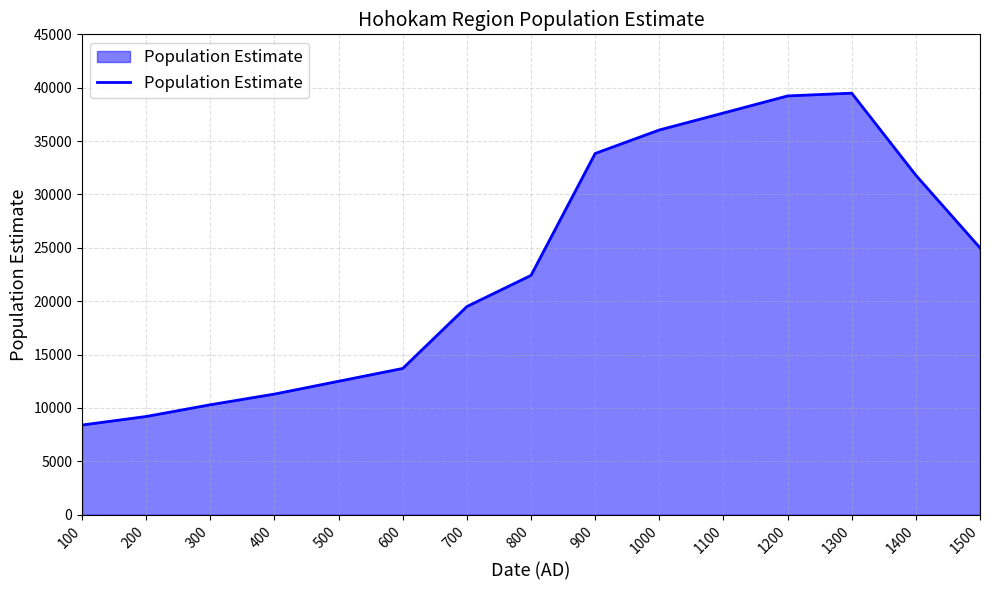

True or false: there are more than 1 points higher than both neighbors.

False